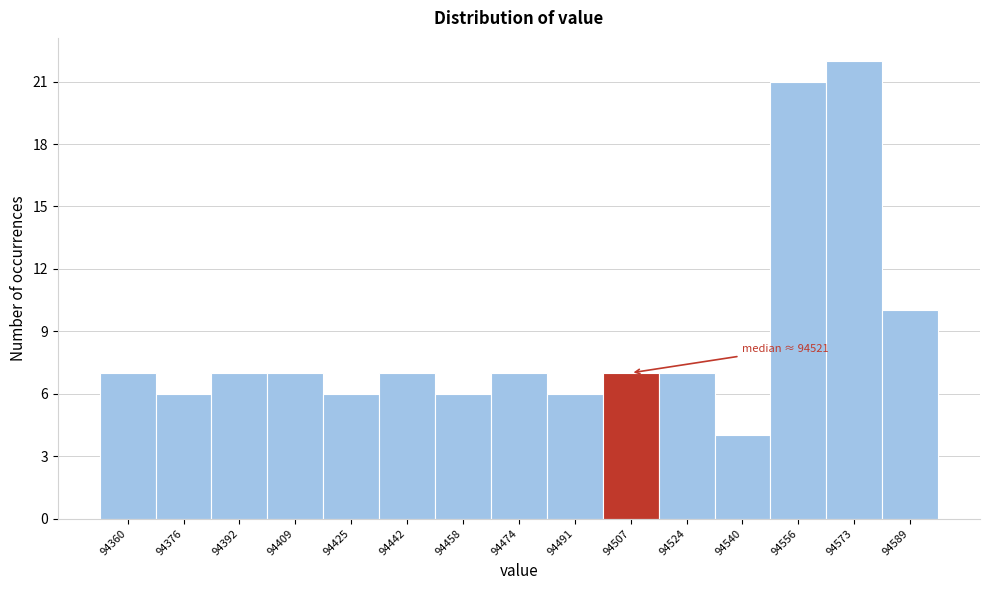

Reading left to right, transcribe all the data shown in this chart.

7	6	7	7	6	7	6	7	6	7	7	4	21	22	10